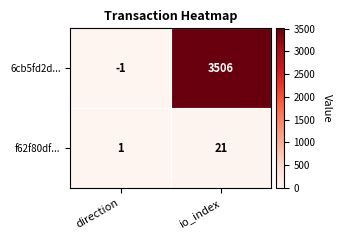

What is the minimum value shown in the chart?

-1